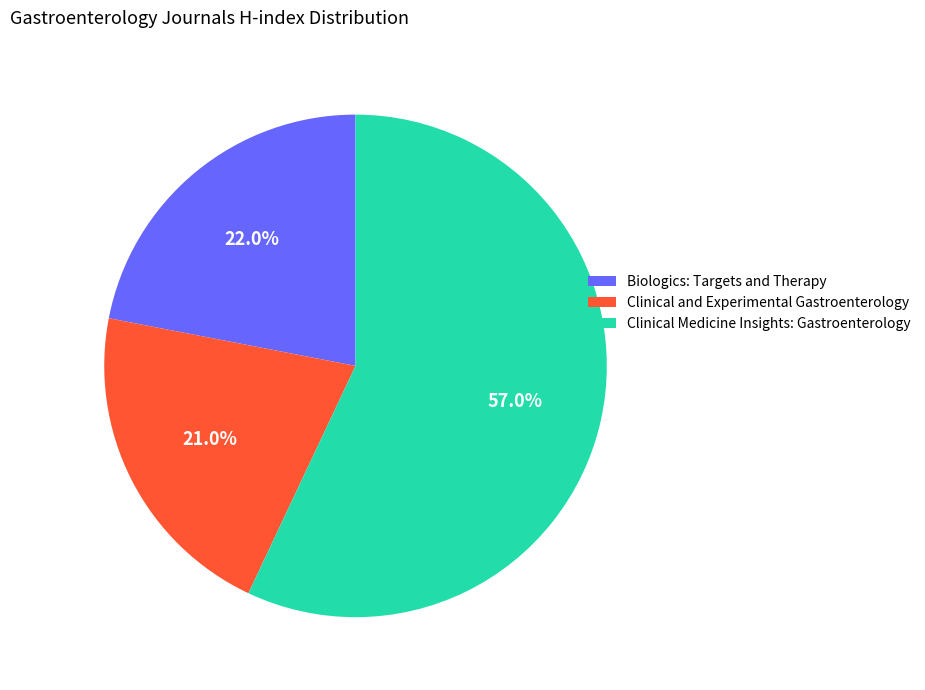

What percentage is NOT represented by Clinical and Experimental Gastroenterology?

79.0%